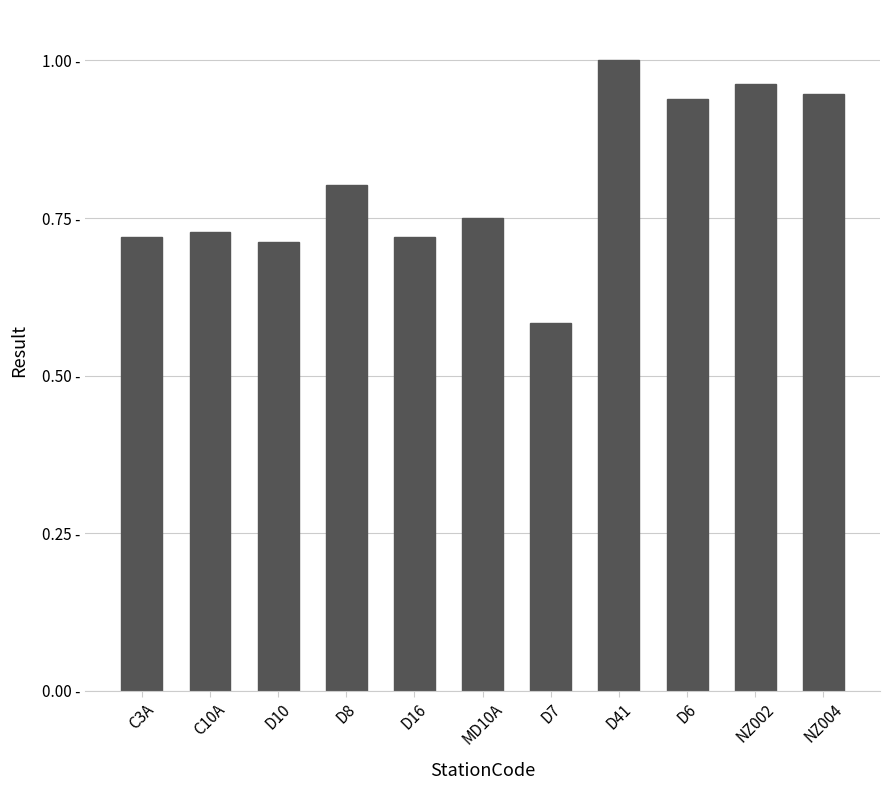

Are the bars horizontal?

No